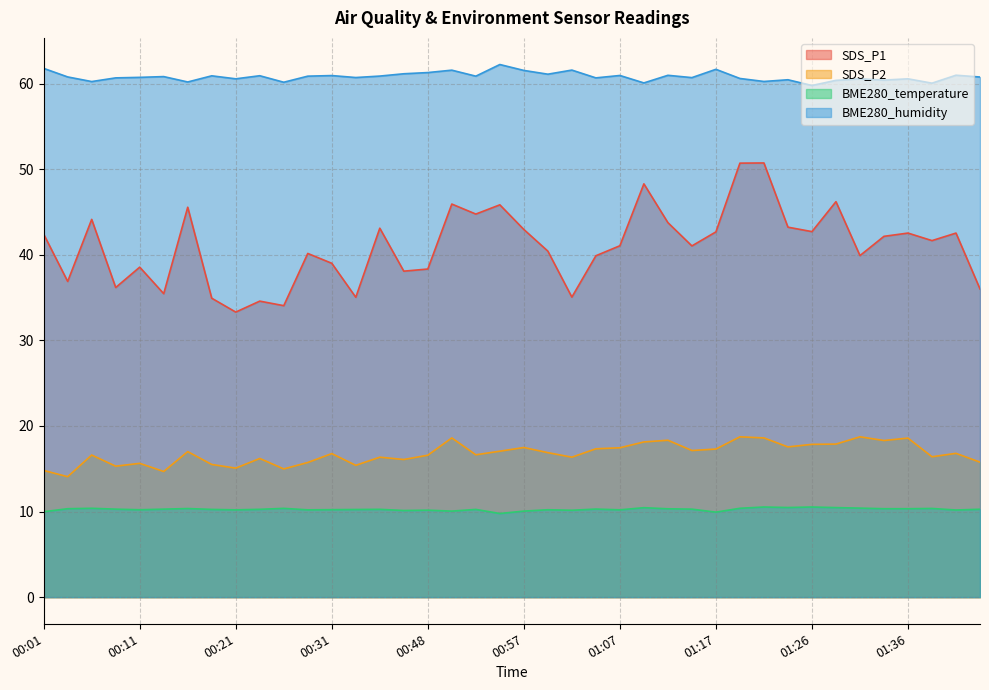

Does the chart display data point markers on the line(s)?

No